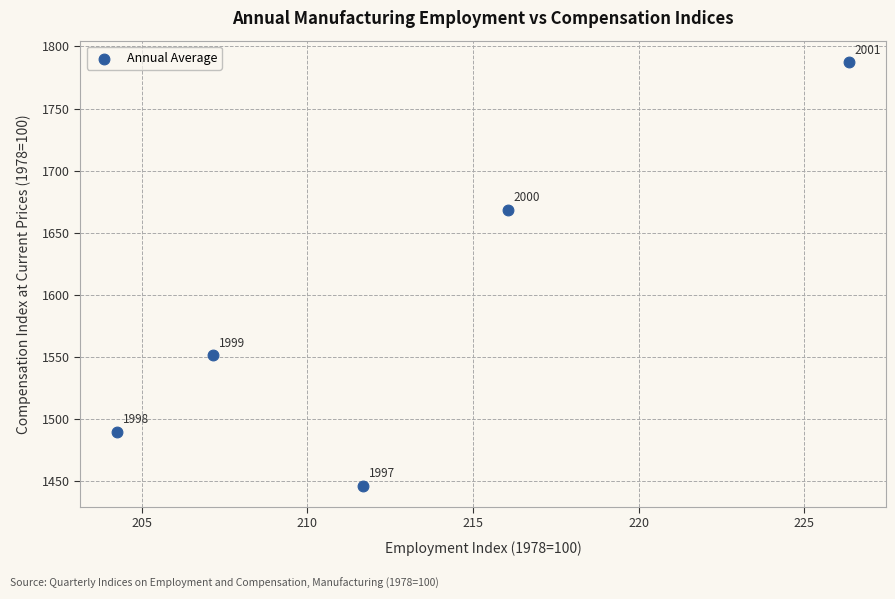

What Y value in the scatter plot is closest to 1617?

1668.7